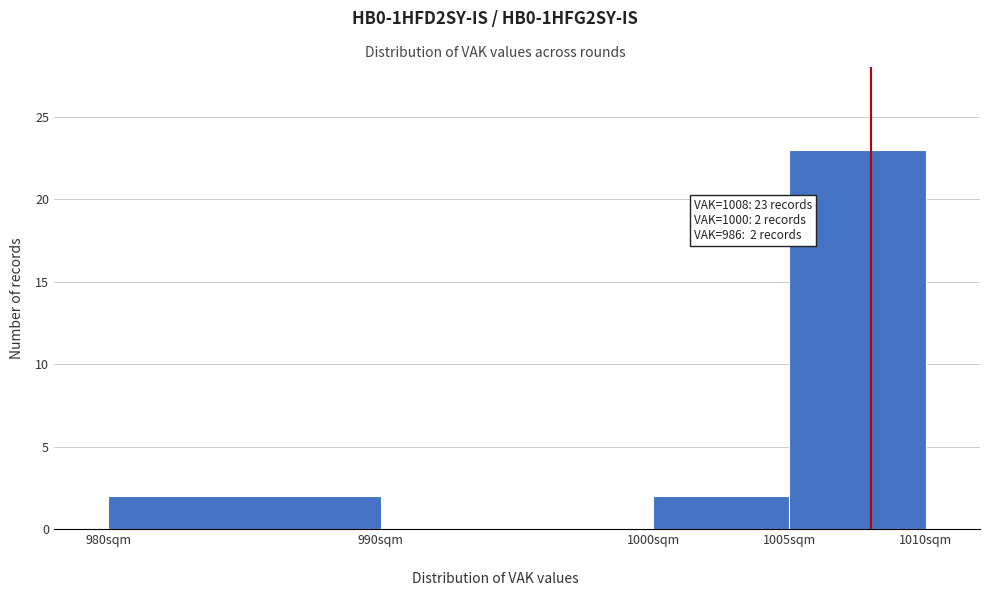

Which range on the x-axis has the tallest bar?

1005 to 1010